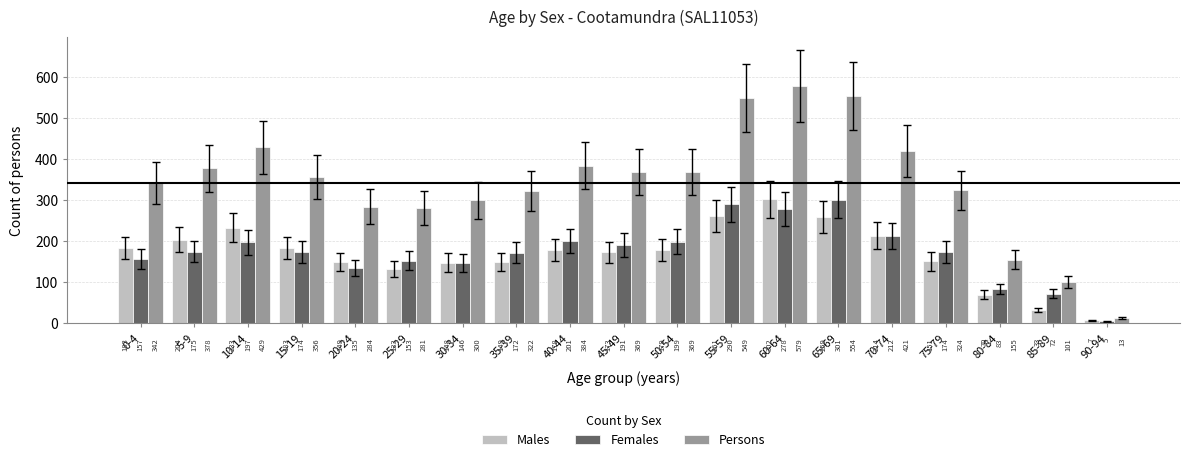

What position from the right is 20-24?

15